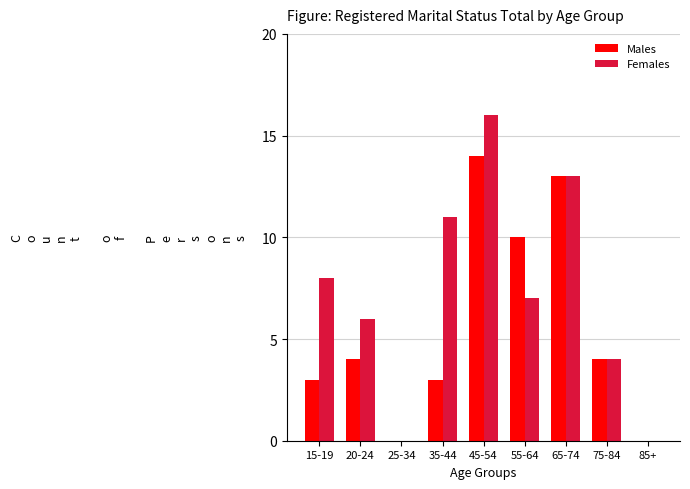

How many data points does each series have?

9